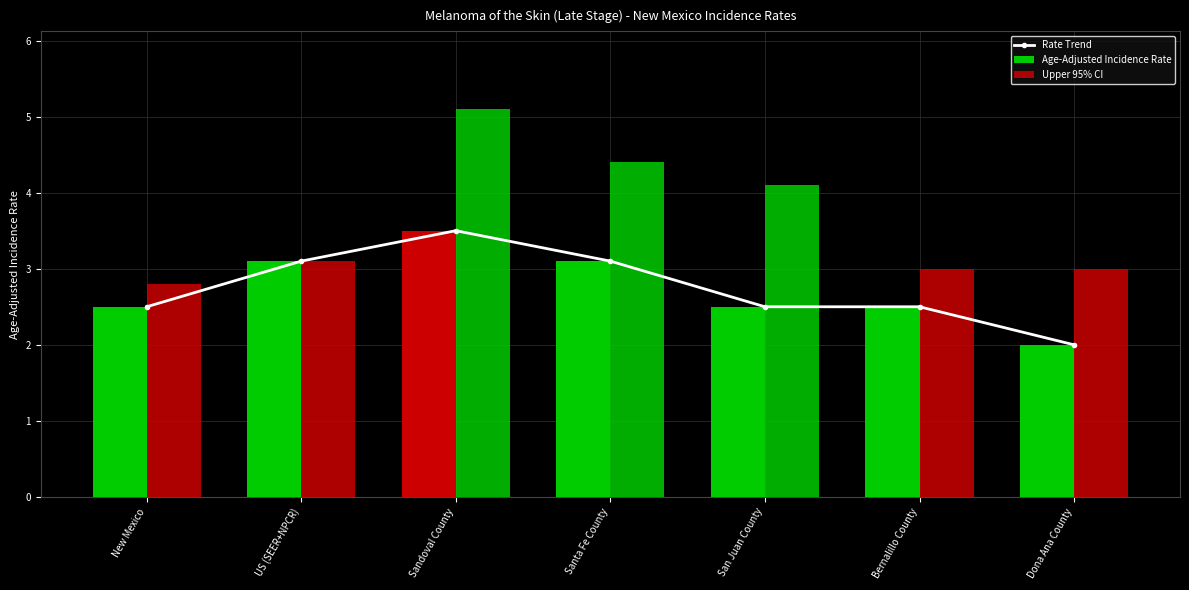

What is the smallest value displayed?

2.0